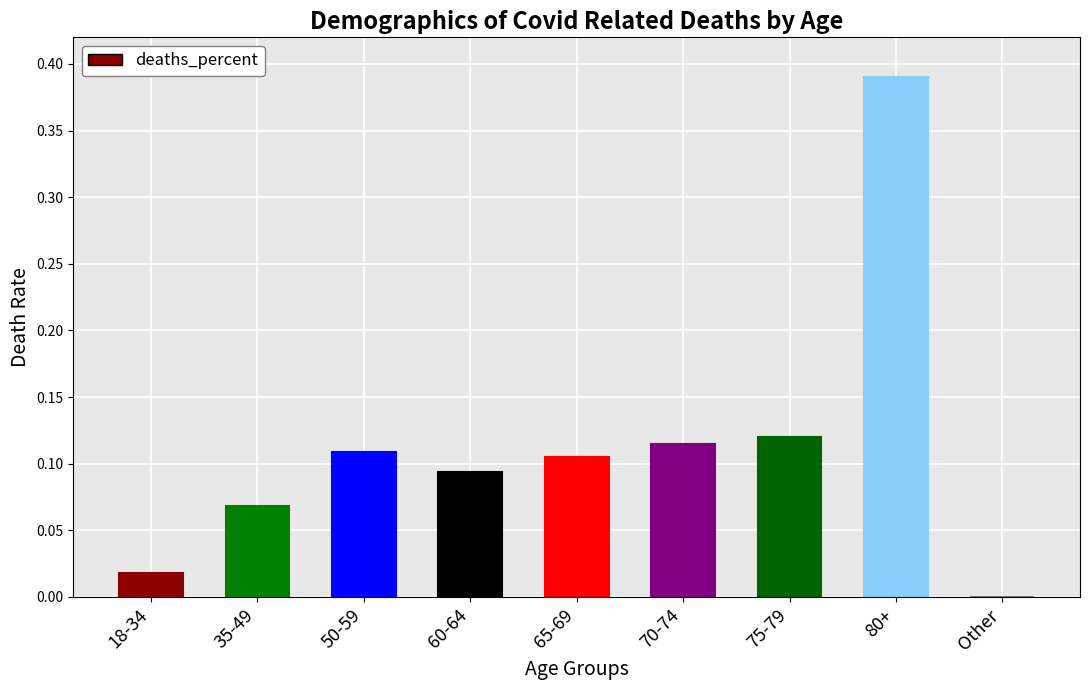

What is the average value?

0.1